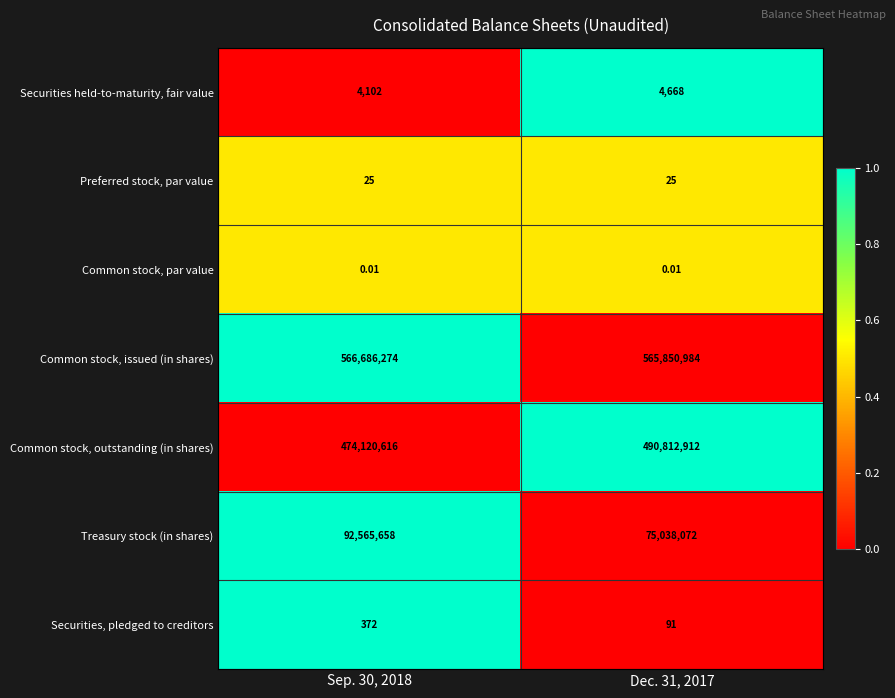

Rank the series at Sep. 30, 2018 from lowest to highest value.

Common stock, par value, Preferred stock, par value, Securities, pledged to creditors, Securities held-to-maturity, fair value, Treasury stock (in shares), Common stock, outstanding (in shares), Common stock, issued (in shares)